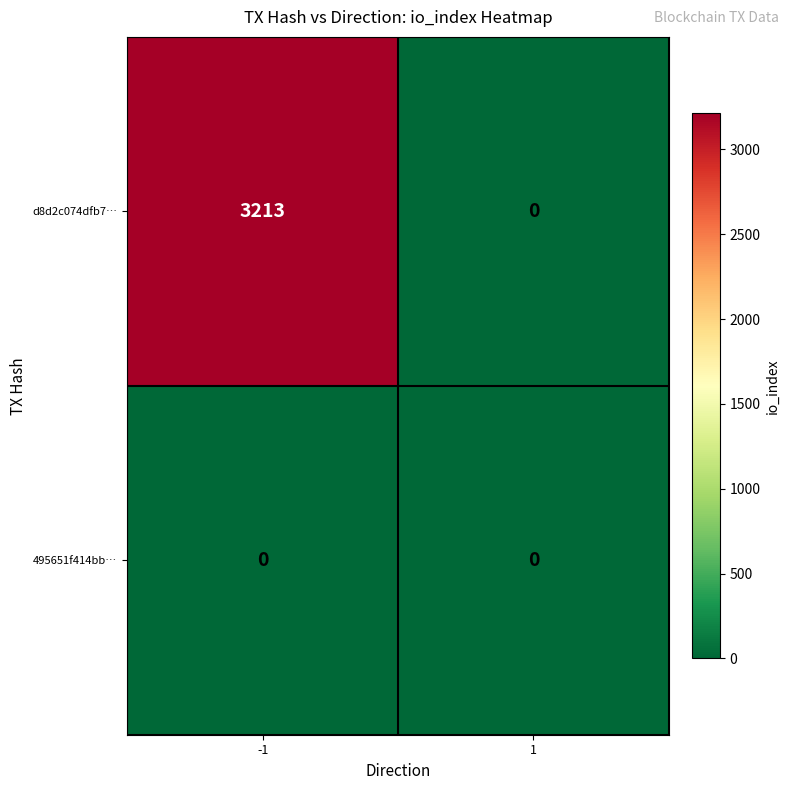

What is the greatest value displayed?

3213